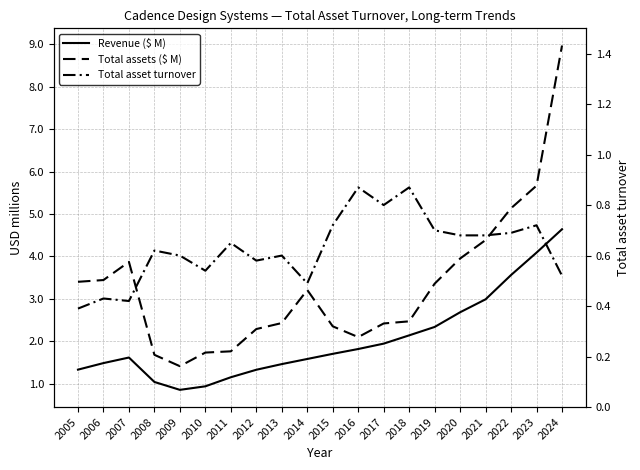

Reading right to left, extract all data points from this chart.

Revenue ($ M): 4.6	4.1	3.6	3.0	2.7	2.3	2.1	1.9	1.8	1.7	1.6	1.5	1.3	1.1	0.9	0.9	1.0	1.6	1.5	1.3
Total assets ($ M): 9.0	5.7	5.1	4.4	4.0	3.4	2.5	2.4	2.1	2.4	3.2	2.4	2.3	1.8	1.7	1.4	1.7	3.9	3.4	3.4
Total asset turnover: 0.5	0.7	0.7	0.7	0.7	0.7	0.9	0.8	0.9	0.7	0.5	0.6	0.6	0.7	0.5	0.6	0.6	0.4	0.4	0.4